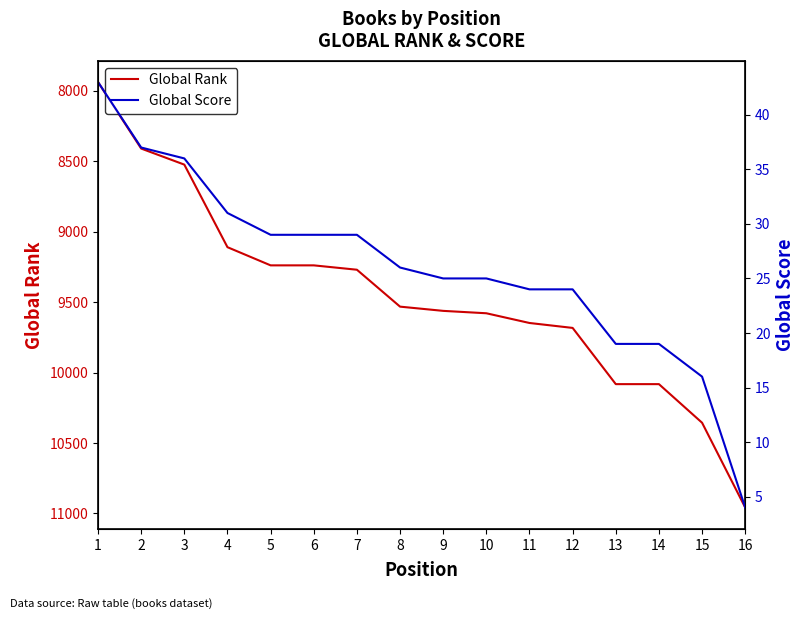

At which label does Global Score first exceed 26?

1